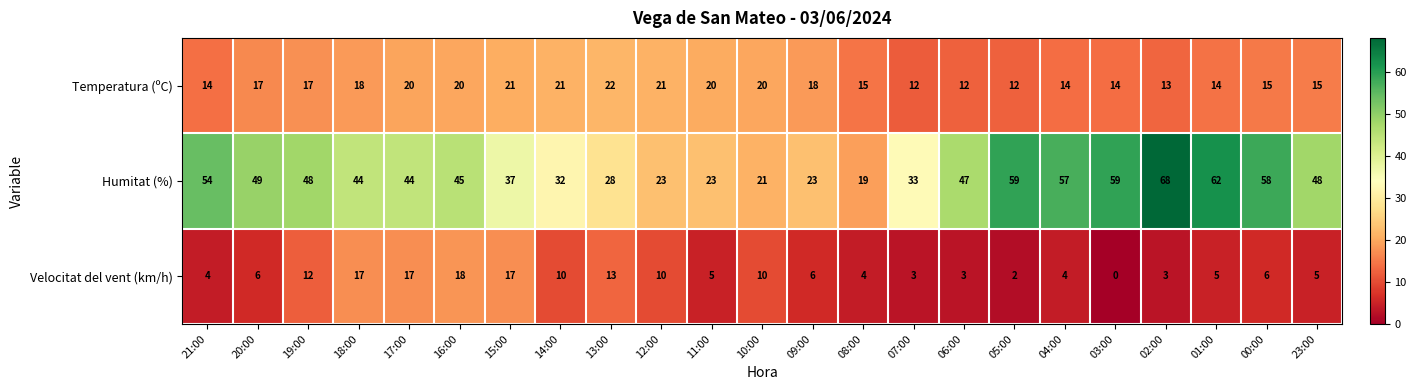

Rank the series at 15:00 from lowest to highest value.

Velocitat del vent (km/h), Temperatura (ºC), Humitat (%)